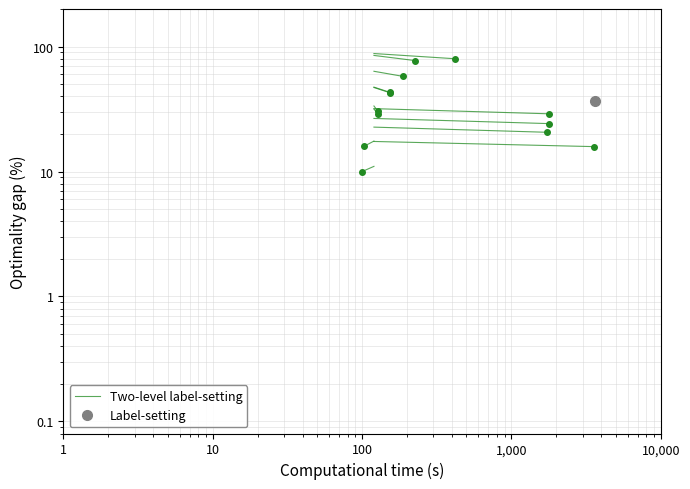

True or false: the data shows 15 at 0.1.

False